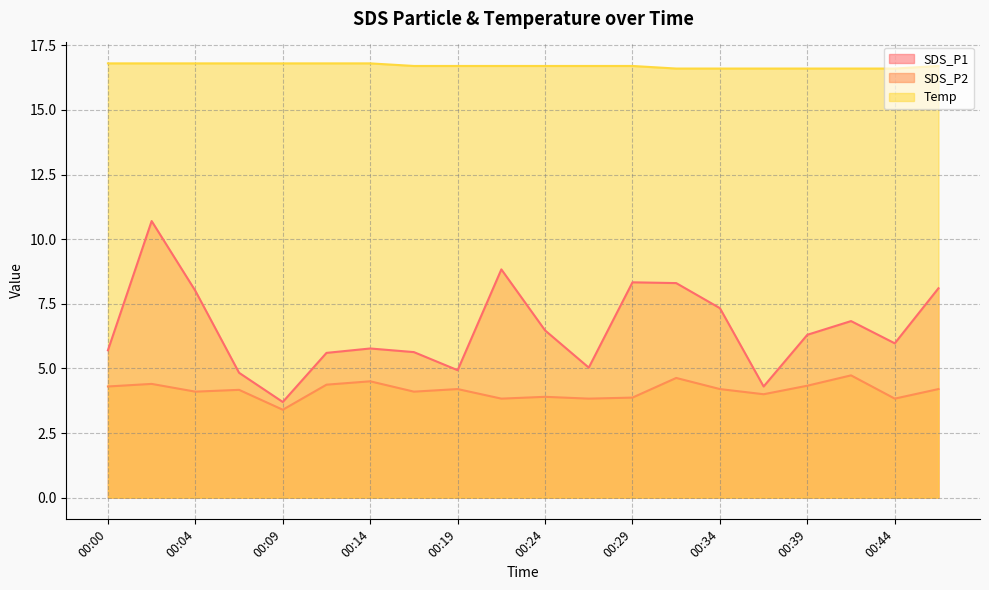

True or false: Temp and SDS_P2 intersect in this chart.

False